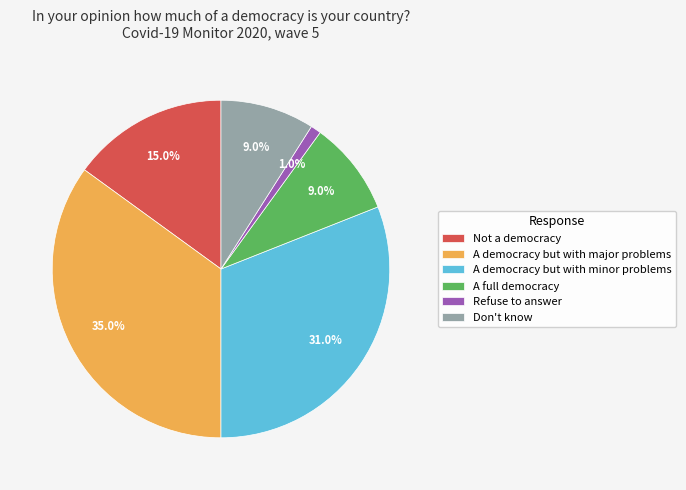

What is the largest slice in the pie chart?

A democracy but with major problems